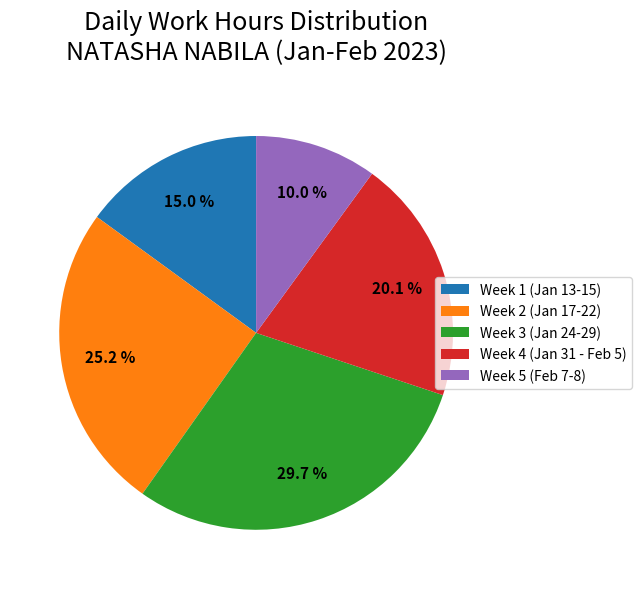

Is there a majority slice in this chart?

No